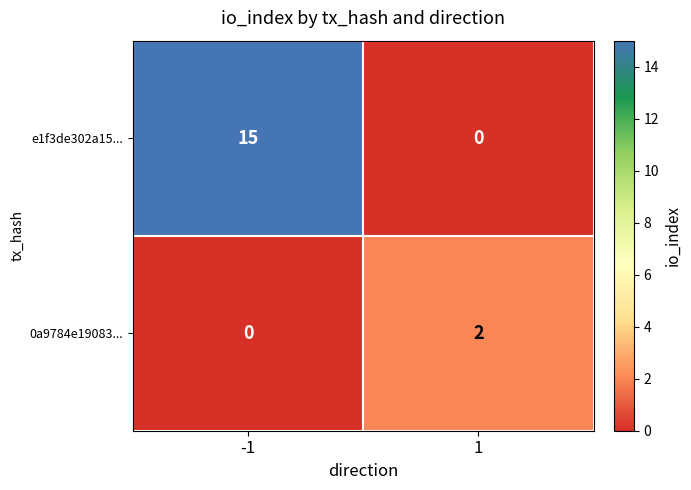

List the series in order of their overall mean, lowest first.

0a9784e19083..., e1f3de302a15...